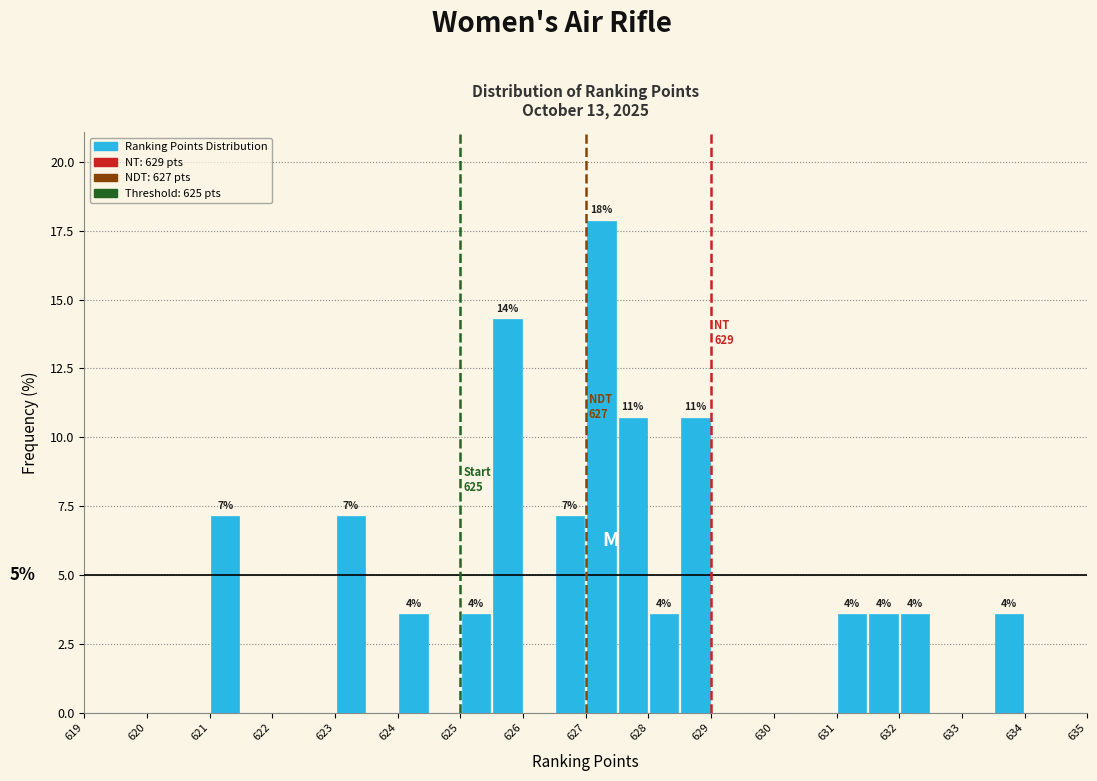

Over which range of the x-axis is the bar tallest?

627.0 to 627.5